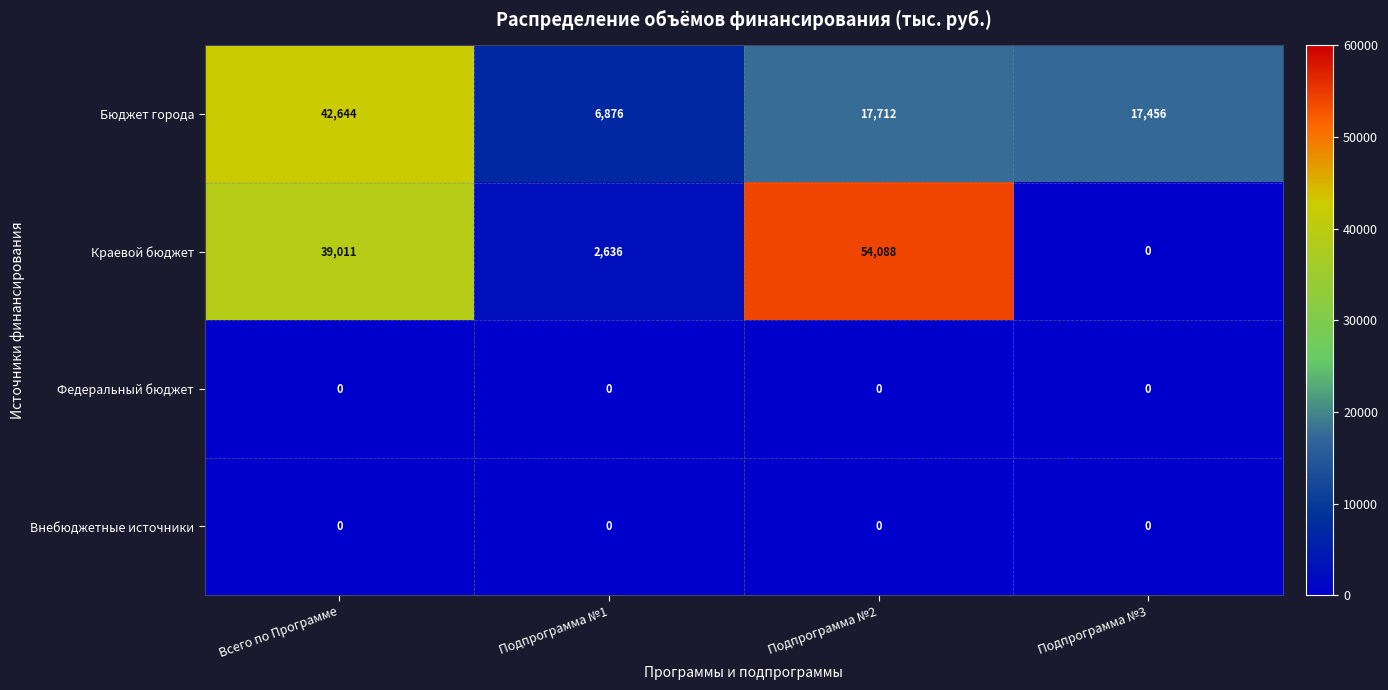

How many distinct data groups are displayed?

4